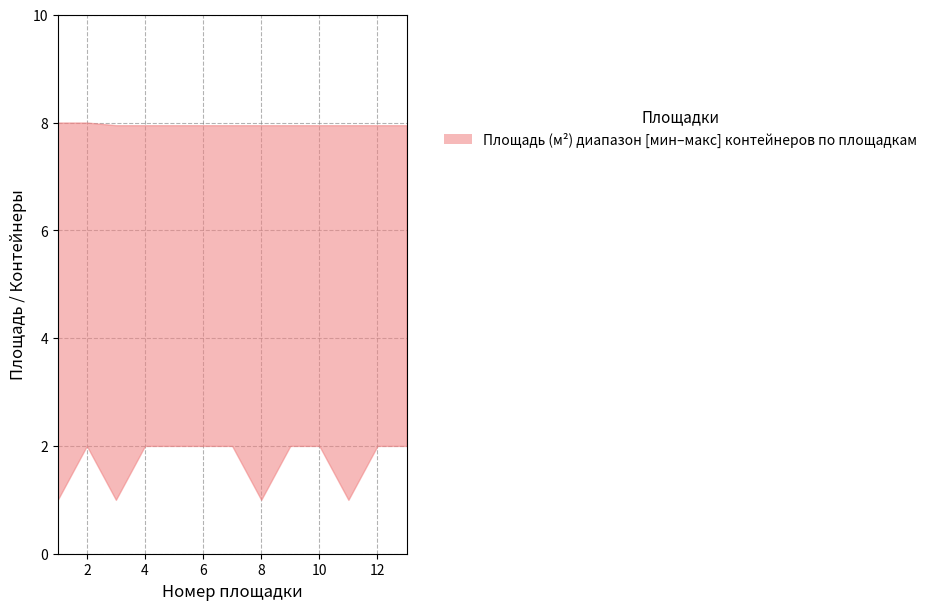

What is the value of the upper point at the 7th from the left?

8.0